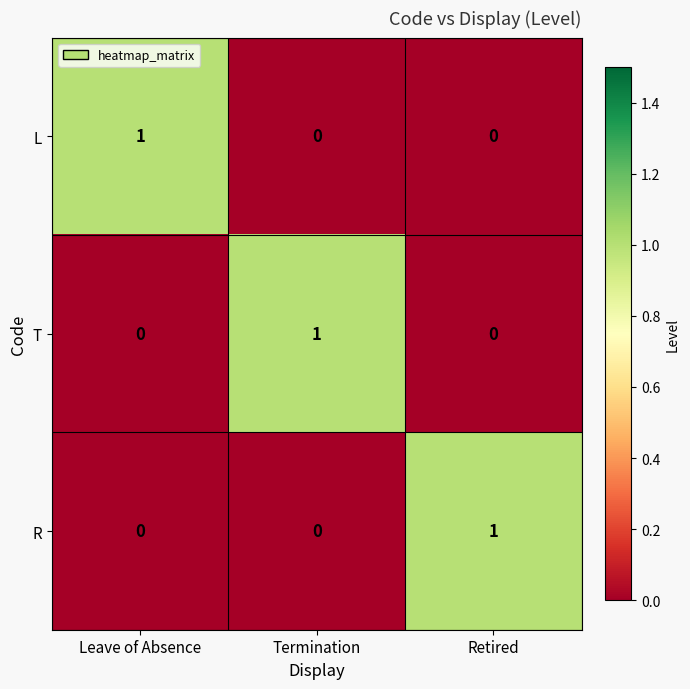

Is it true that T equals 0 at Leave of Absence?

True